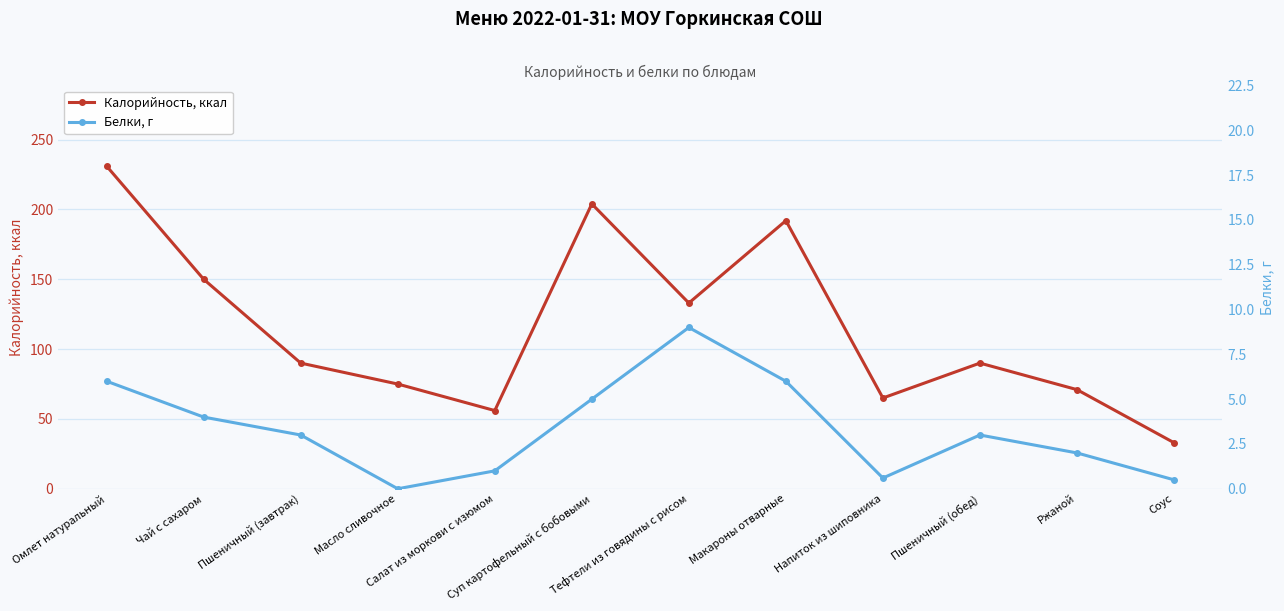

Reading left to right, list all the values displayed in this chart.

Калорийность, ккал: Омлет натуральный=231.0	Чай с сахаром=150.0	Пшеничный (завтрак)=90.0	Масло сливочное=75.0	Салат из моркови с изюмом=56.0	Суп картофельный с бобовыми=204.0	Тефтели из говядины с рисом=133.0	Макароны отварные=192.0	Напиток из шиповника=65.0	Пшеничный (обед)=90.0	Ржаной=71.0	Соус=33.0
Белки, г: Омлет натуральный=6.0	Чай с сахаром=4.0	Пшеничный (завтрак)=3.0	Масло сливочное=0.0	Салат из моркови с изюмом=1.0	Суп картофельный с бобовыми=5.0	Тефтели из говядины с рисом=9.0	Макароны отварные=6.0	Напиток из шиповника=0.6	Пшеничный (обед)=3.0	Ржаной=2.0	Соус=0.5